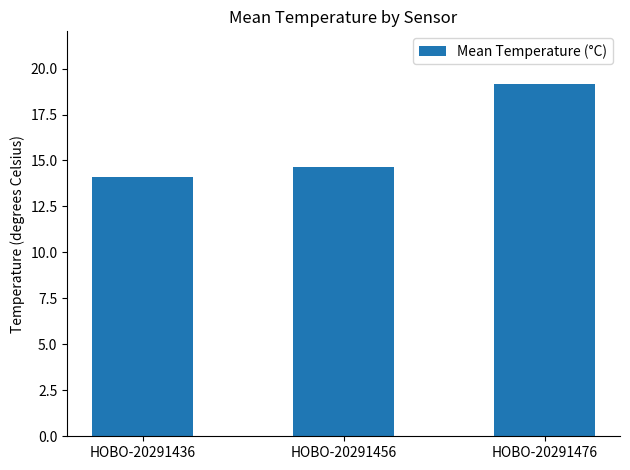

What is the maximum value shown in the chart?

19.2